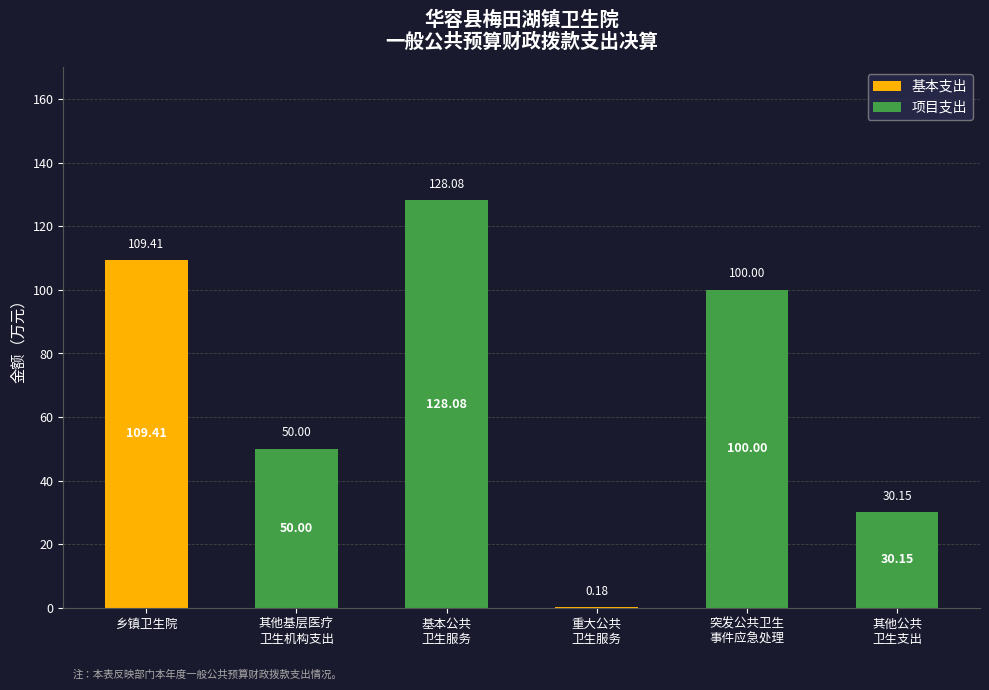

What is the total value across all series at 乡镇卫生院?

109.4